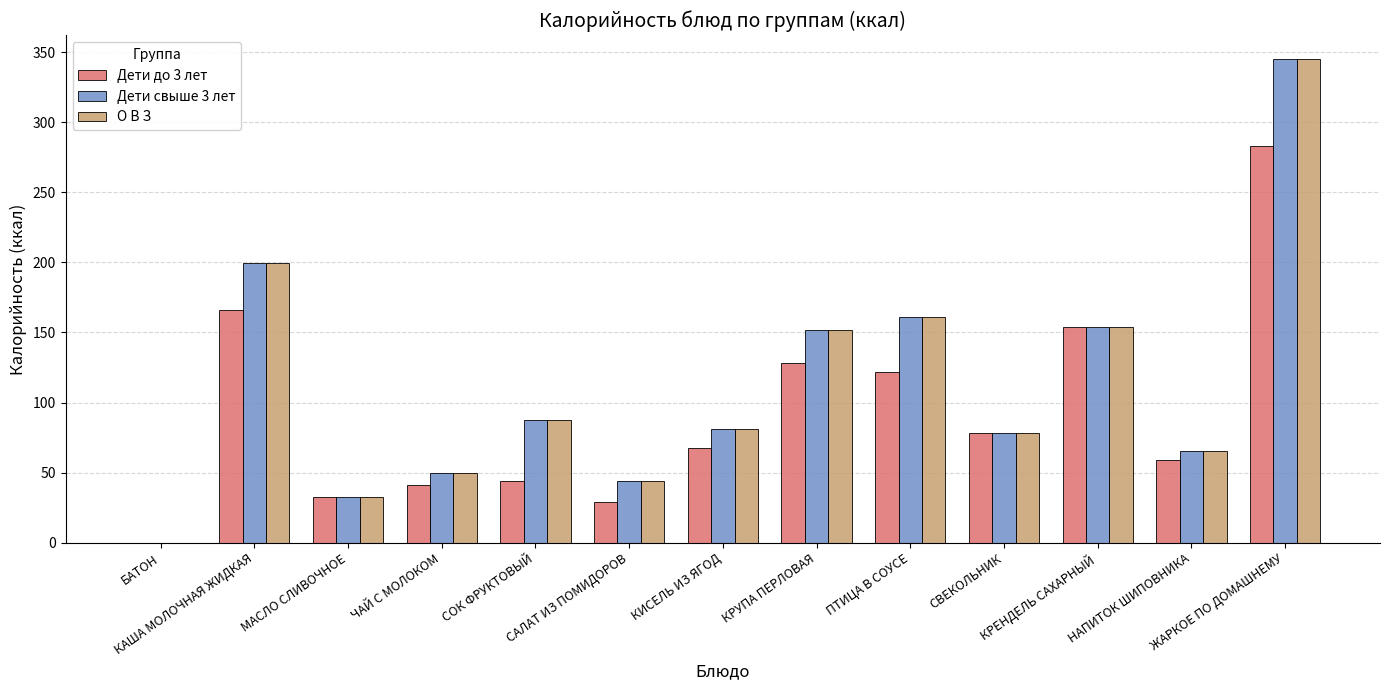

How many categories are shown in the chart?

13